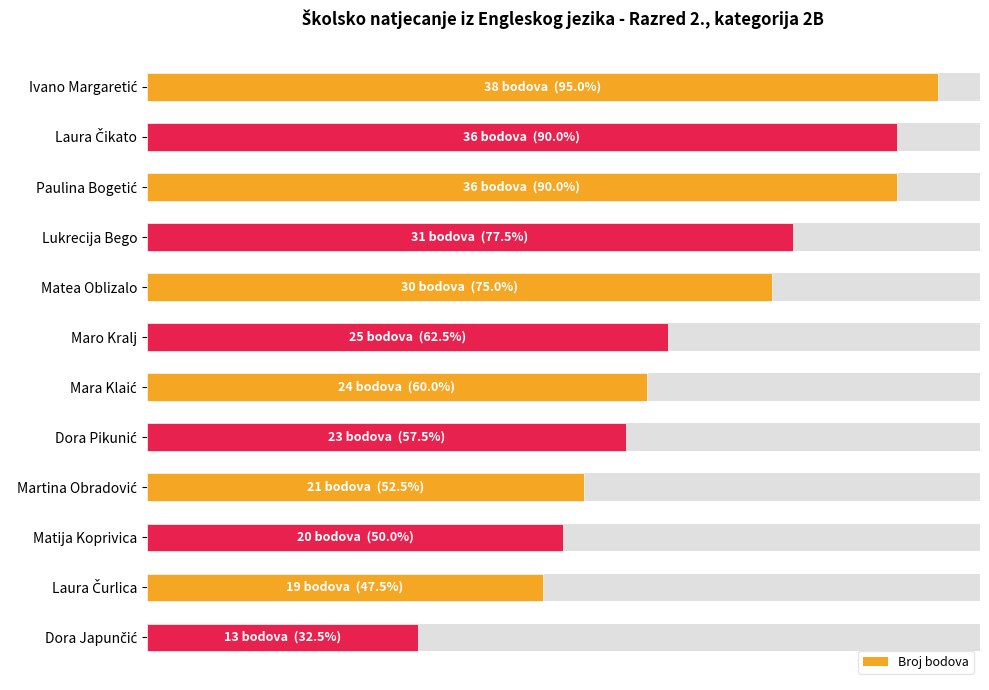

Reading left to right, what are all the values shown in this chart?

95.0	90.0	90.0	77.5	75.0	62.5	60.0	57.5	52.5	50.0	47.5	32.5